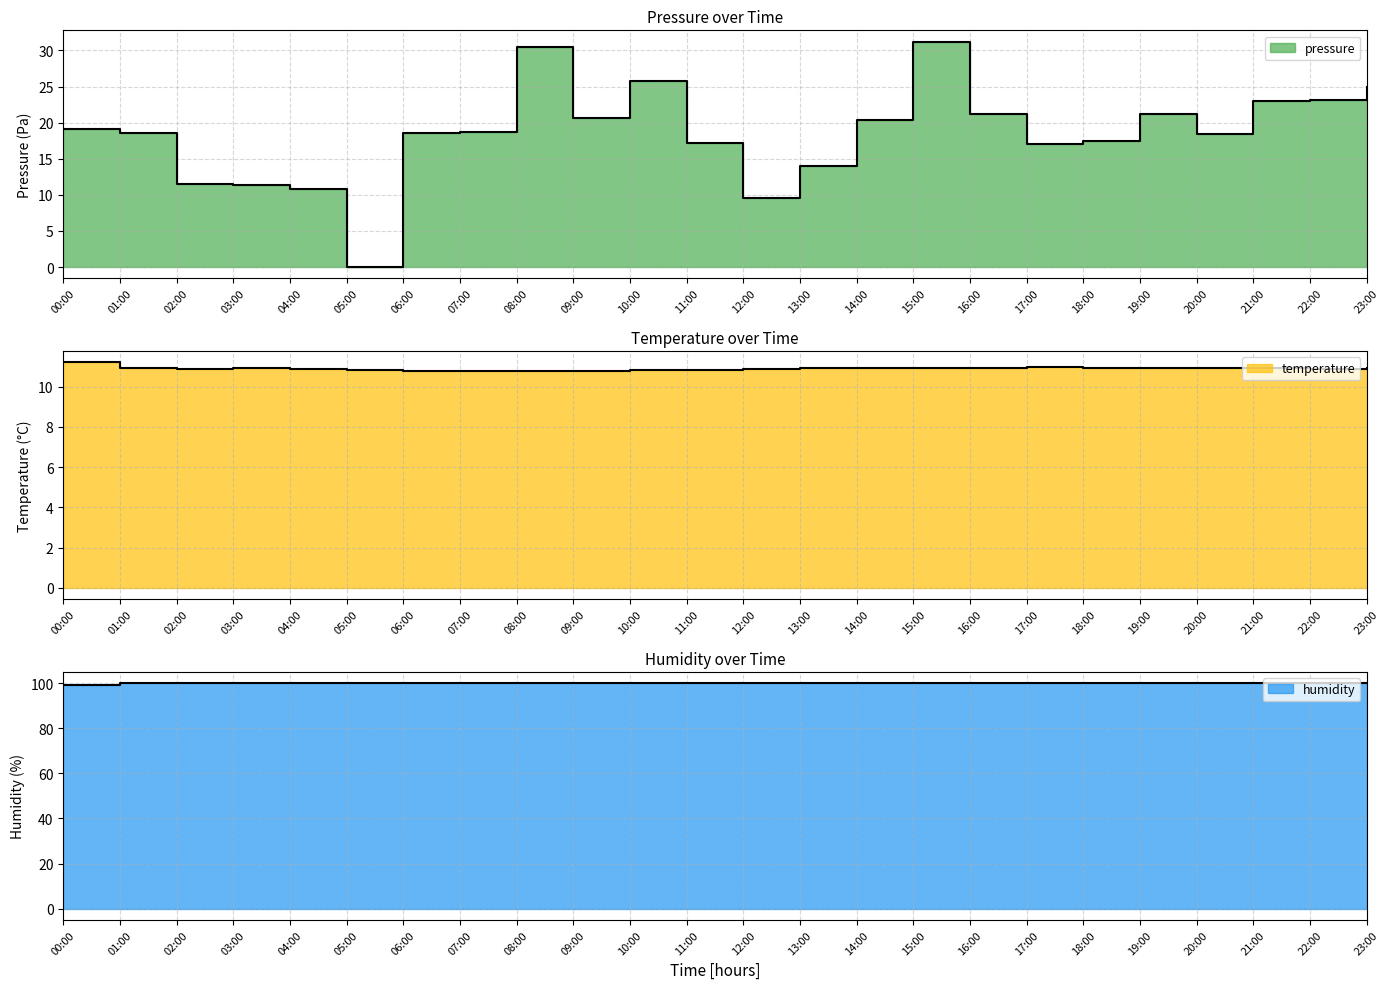

In pressure, how many points are higher than both neighbors (excluding endpoints)?

4